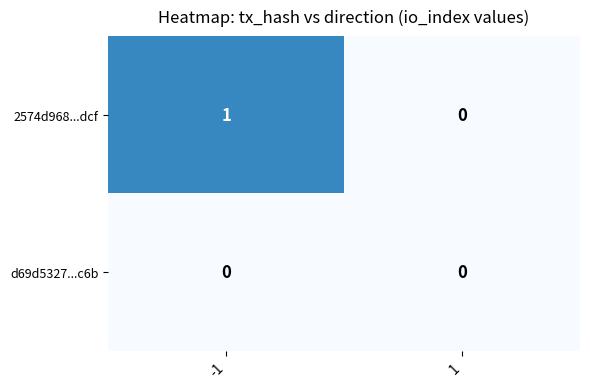

The d69d5327...c6b series shows 0 at 1. True or false?

True